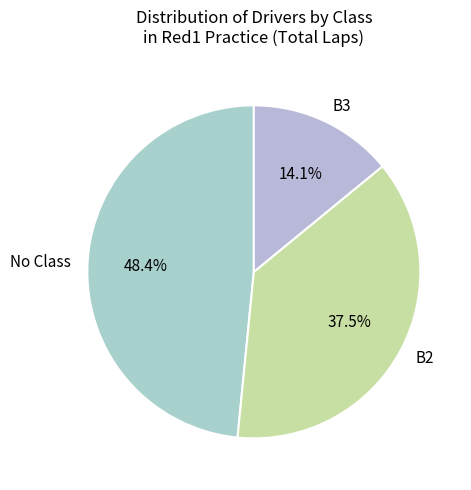

Rank the categories by value from lowest to highest.

B3, B2, No Class